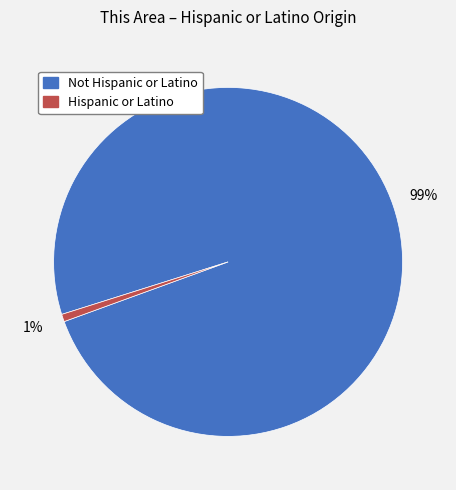

To the nearest percent, what percentage of the pie is Not Hispanic or Latino?

99%